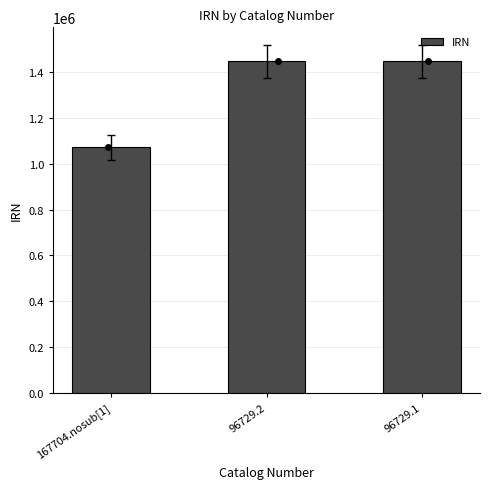

Between 96729.2 and 167704.nosub[1], which is larger?

96729.2